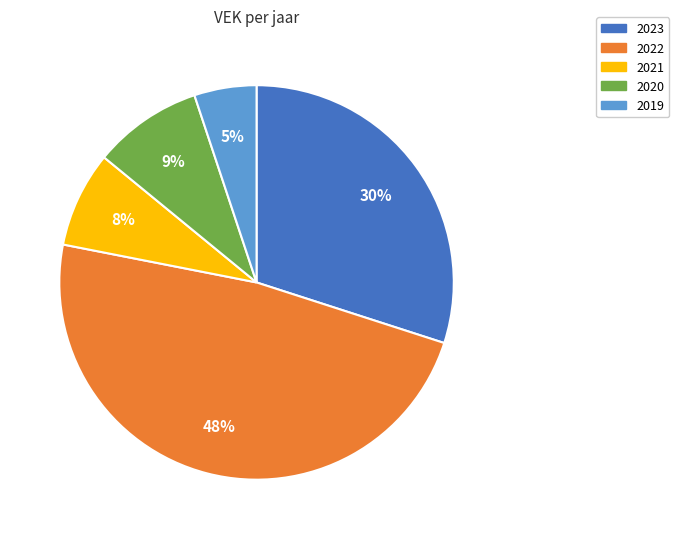

Does 2021 account for over 50% of the chart?

No